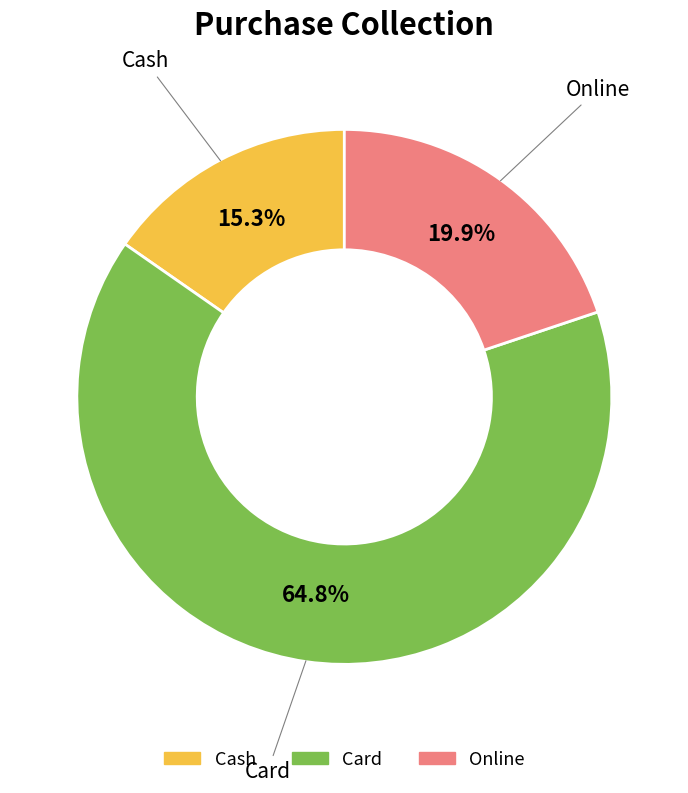

Approximately how many times larger is the value at Cash compared to Online?

0.8